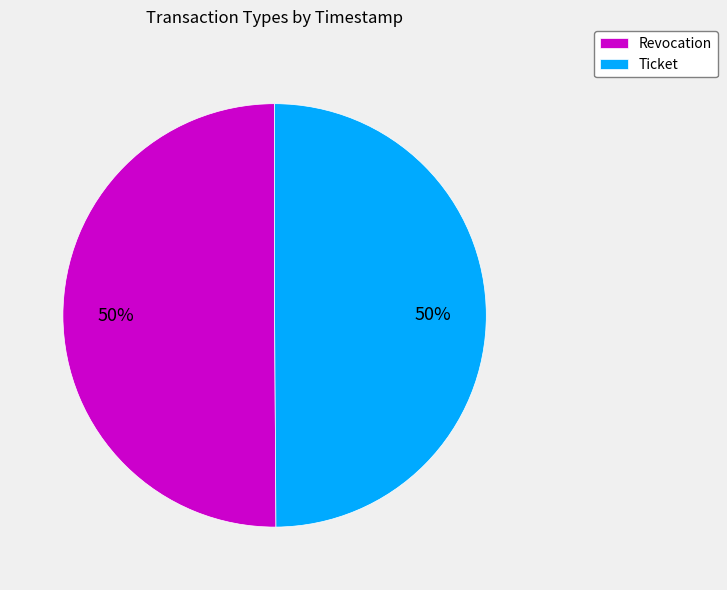

Combined, do Ticket and Revocation account for over 50%?

Yes